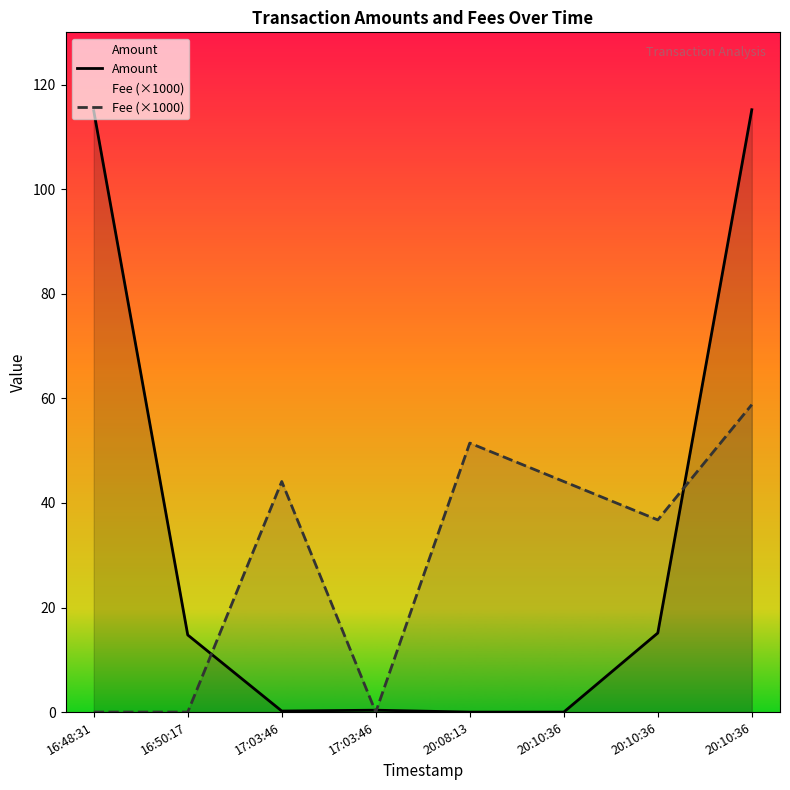

Reading left to right, what are all the values shown in this chart?

Amount: 16:48:31=115.0	16:50:17=14.8	17:03:46=0.2	17:03:46=0.4	20:08:13=0.0	20:10:36=0.0	20:10:36=15.1	20:10:36=115.2
Fee (×1000): 16:48:31=0.0	16:50:17=0.0	17:03:46=44.1	17:03:46=0.0	20:08:13=51.5	20:10:36=44.1	20:10:36=36.8	20:10:36=58.8